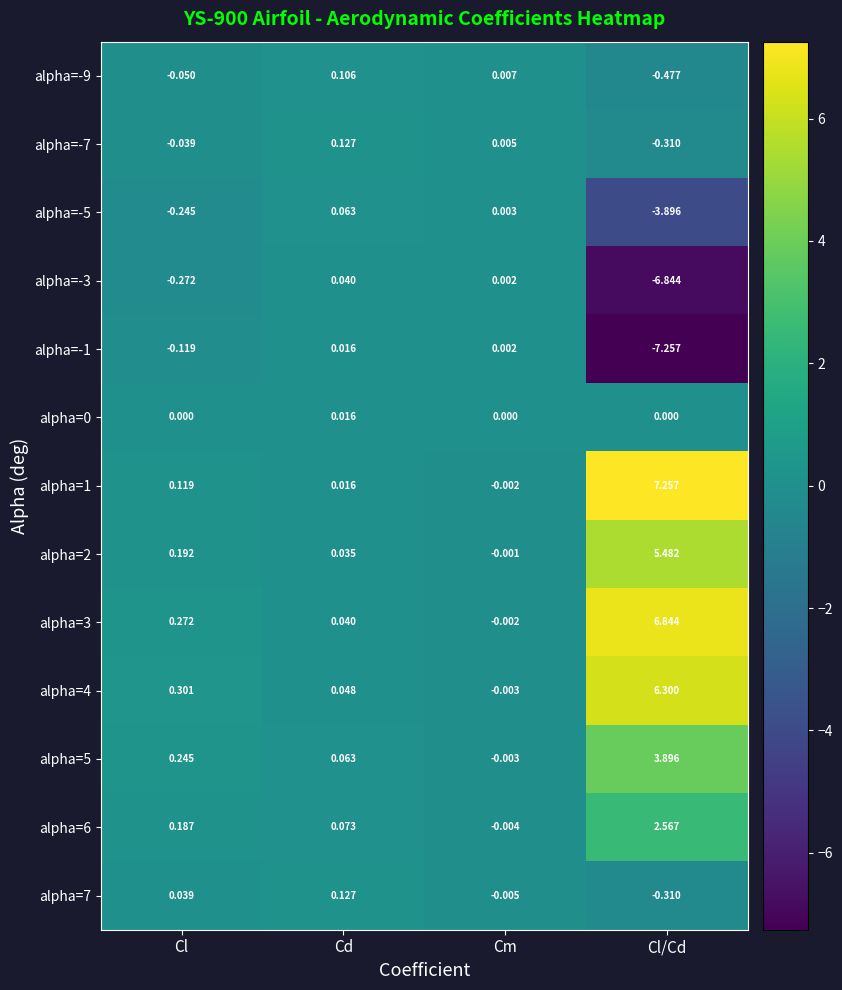

How many data points does each series have?

4